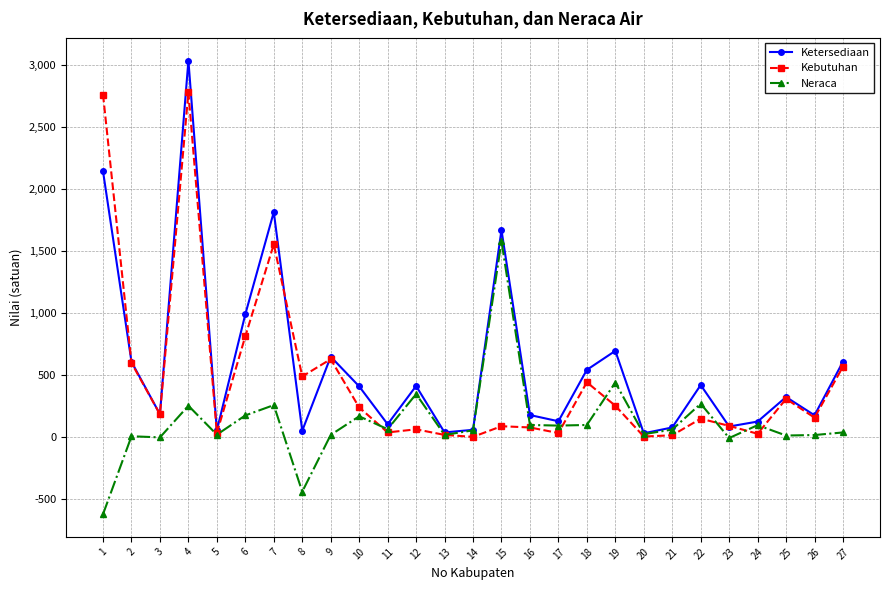

The Kebutuhan series shows 7.0 at 20. True or false?

True